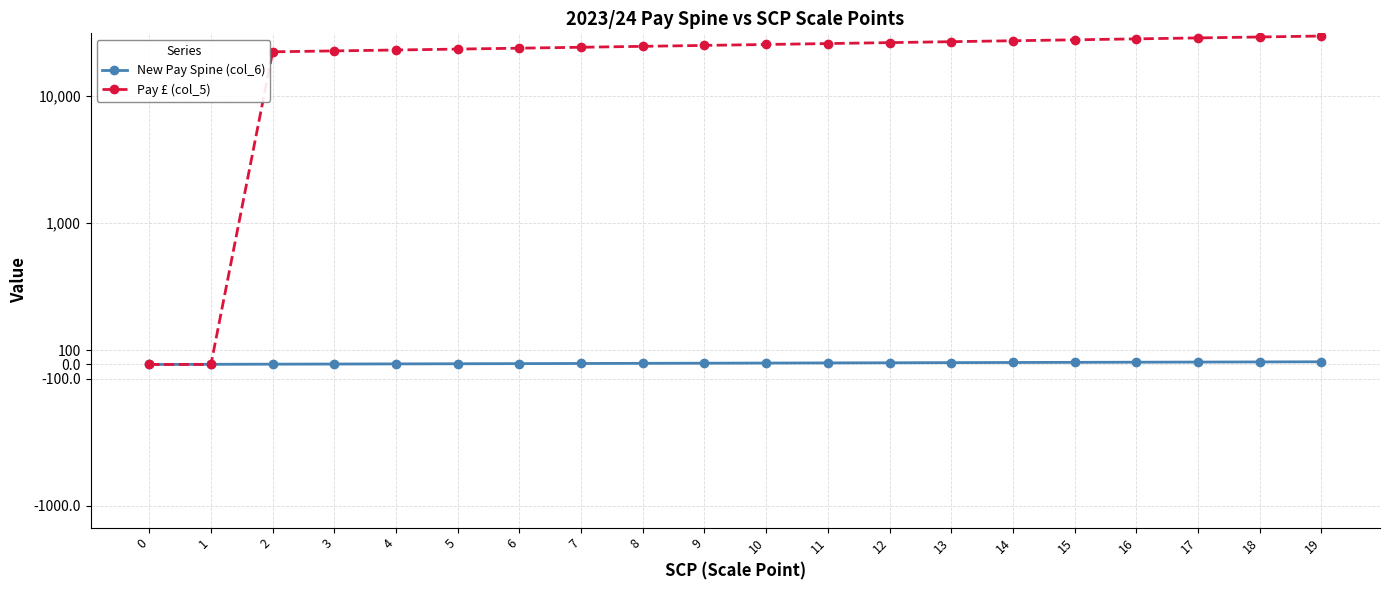

Is this an area chart (filled region under the line)?

No